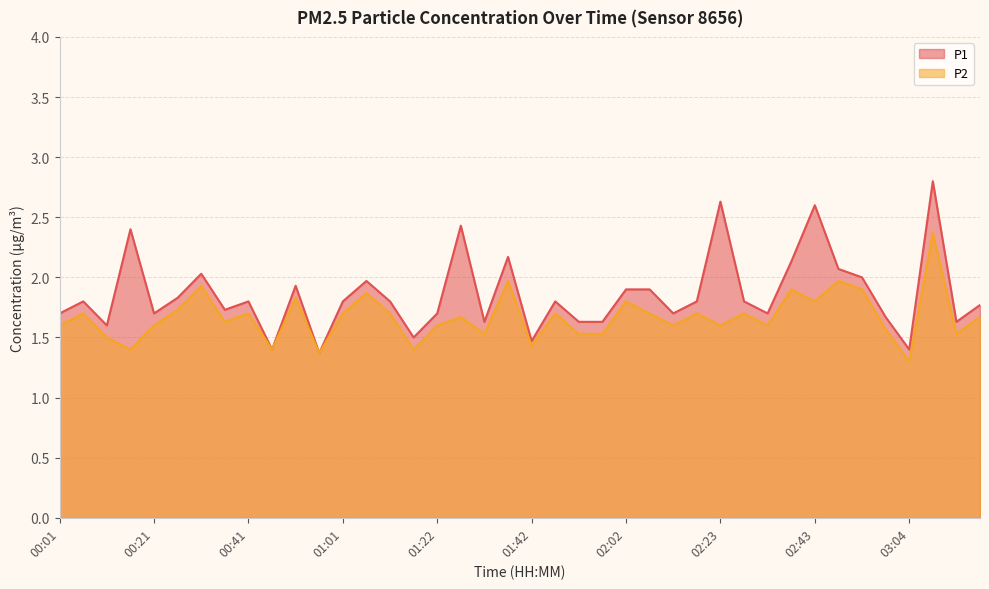

True or false: P1 and P2 cross at least once.

False